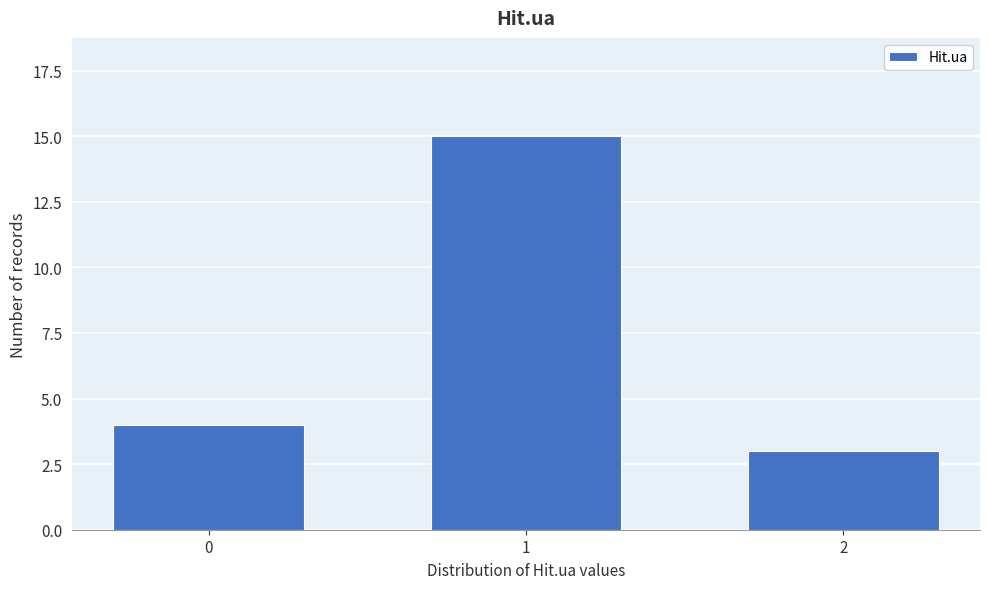

Reading left to right, extract all data points from this chart.

4	15	3